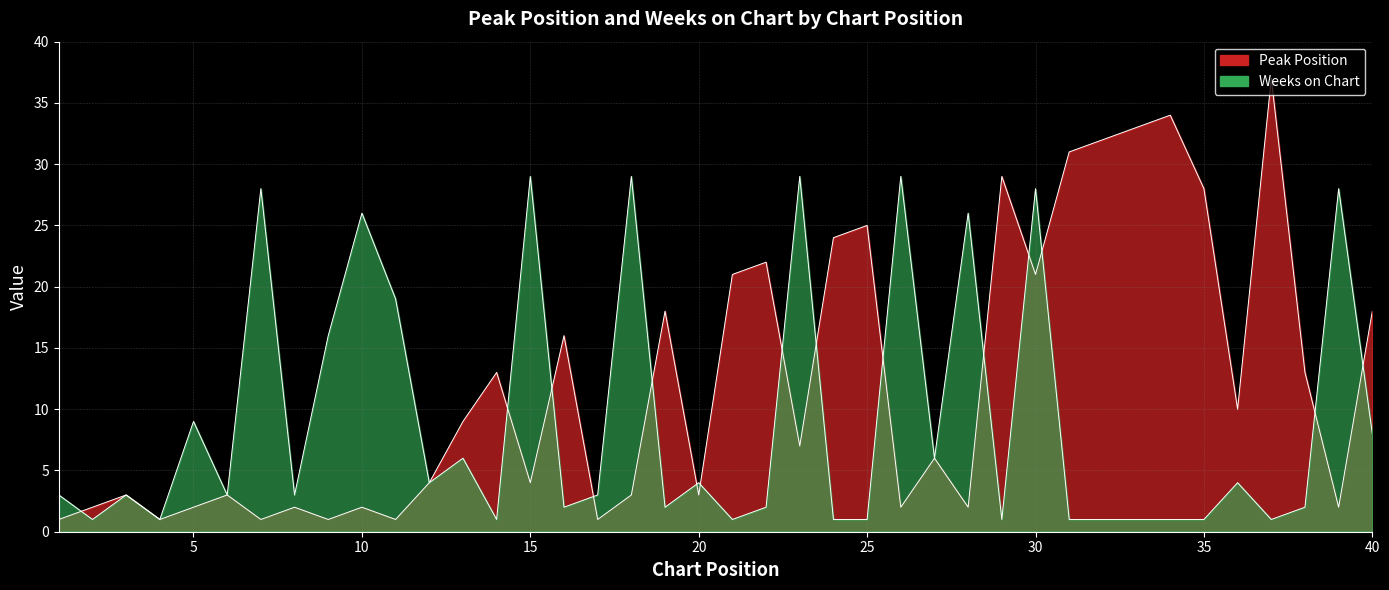

List the series in order of their overall mean, lowest first.

Weeks on Chart, Peak Position